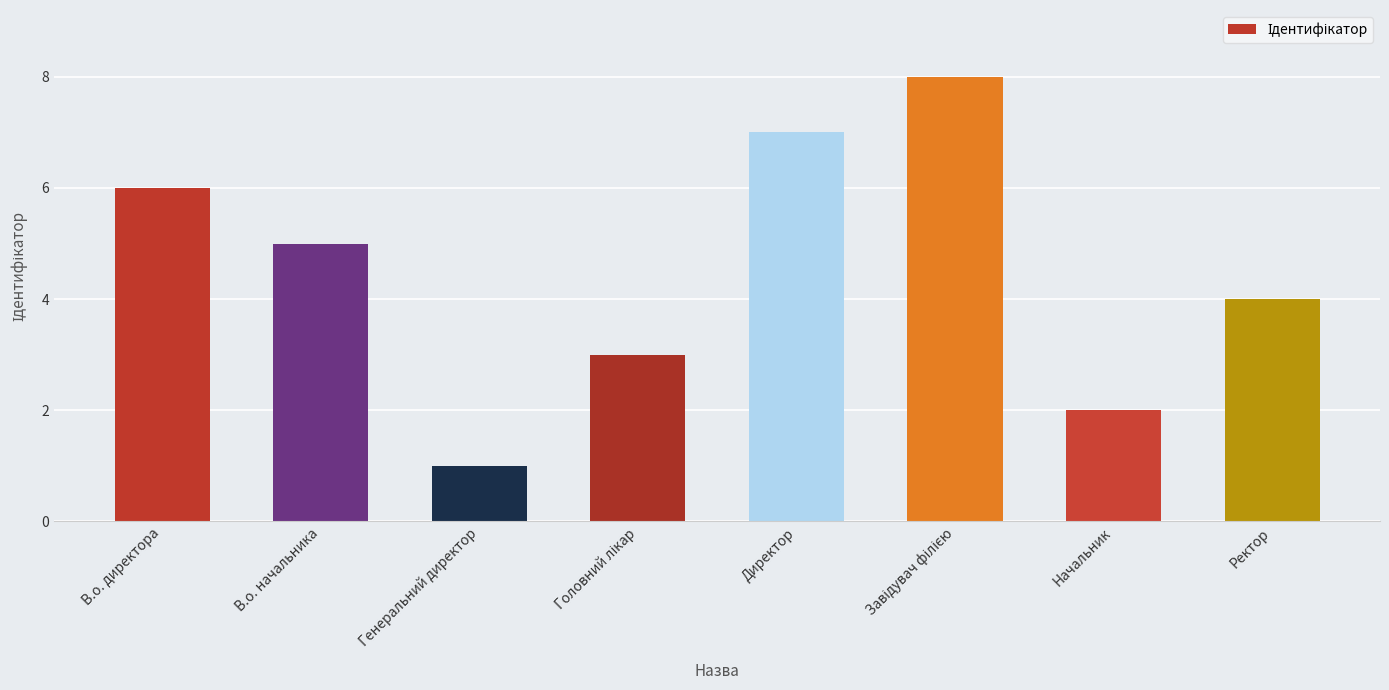

Approximately how many times larger is the value at В.о. директора compared to Ректор?

1.5